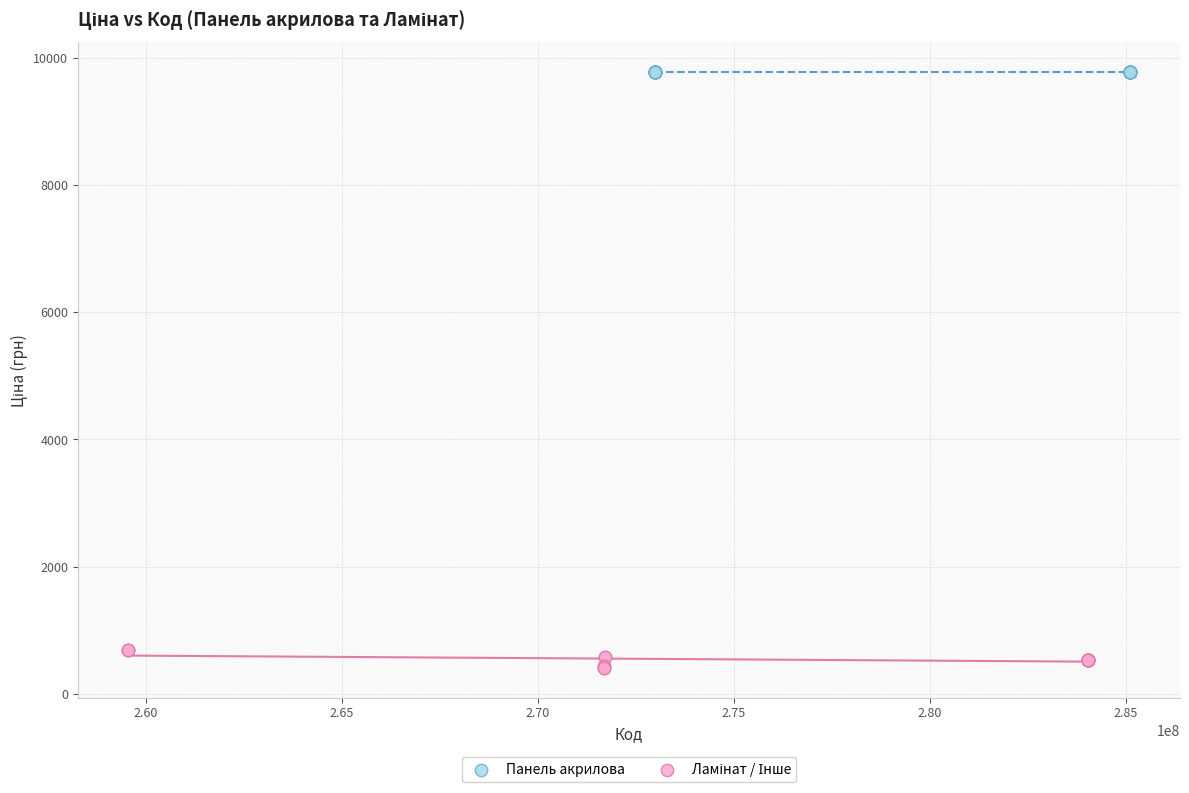

Which series reaches the maximum Y coordinate?

Панель акрилова